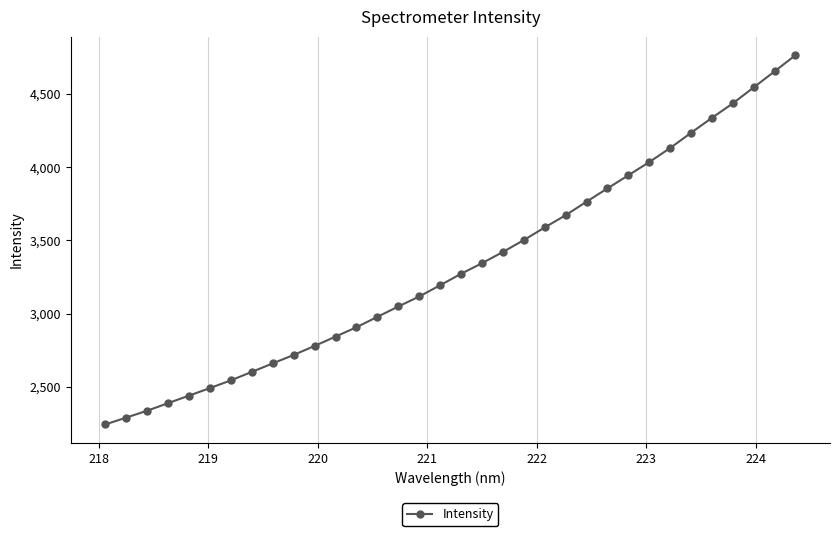

What is the greatest value displayed?

4764.0